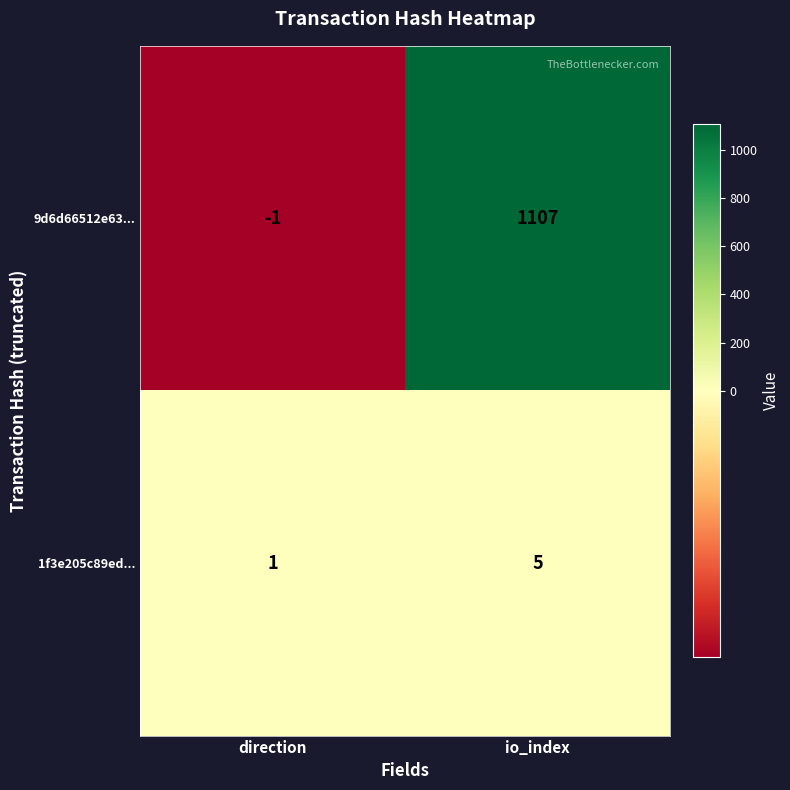

What is the sum of all 9d6d66512e63... values?

1106